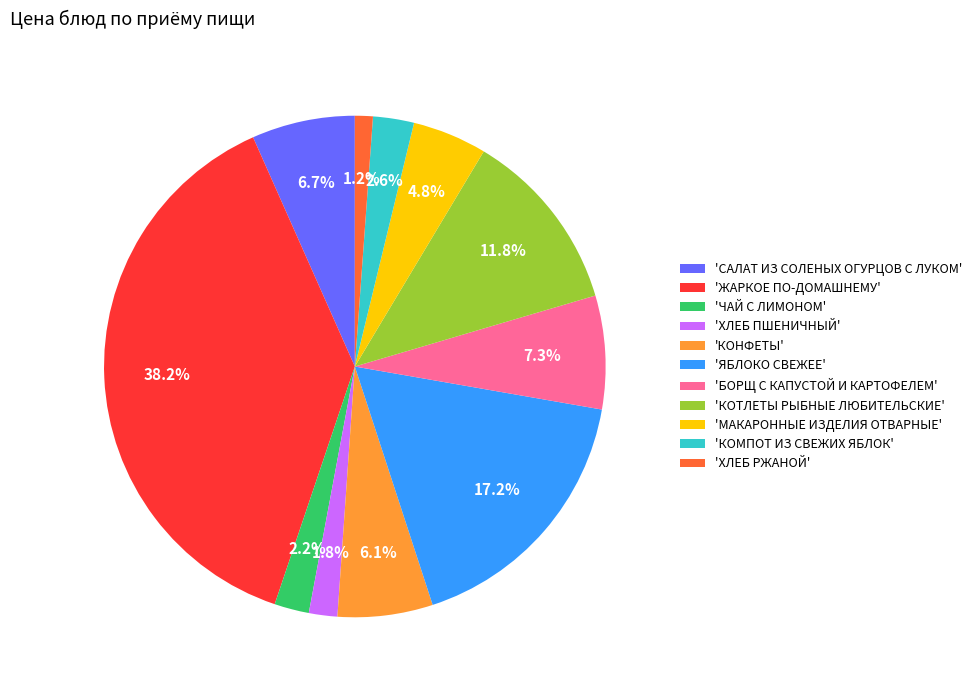

What portion of the pie excludes 'БОРЩ С КАПУСТОЙ И КАРТОФЕЛЕМ'?

92.7%